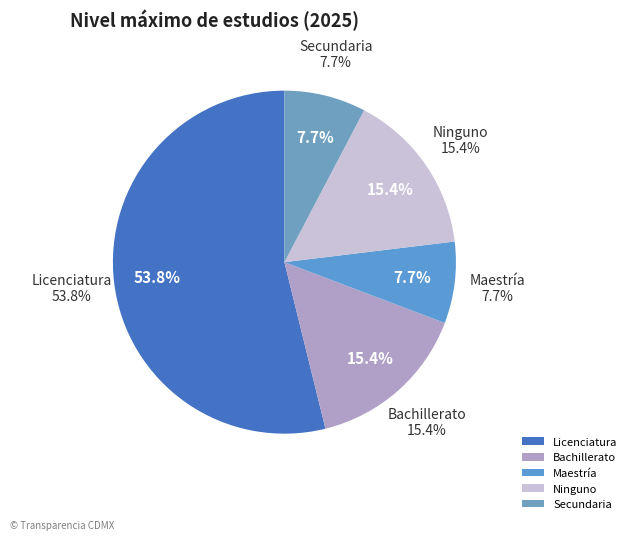

To the nearest percent, what is the average slice percentage?

20%